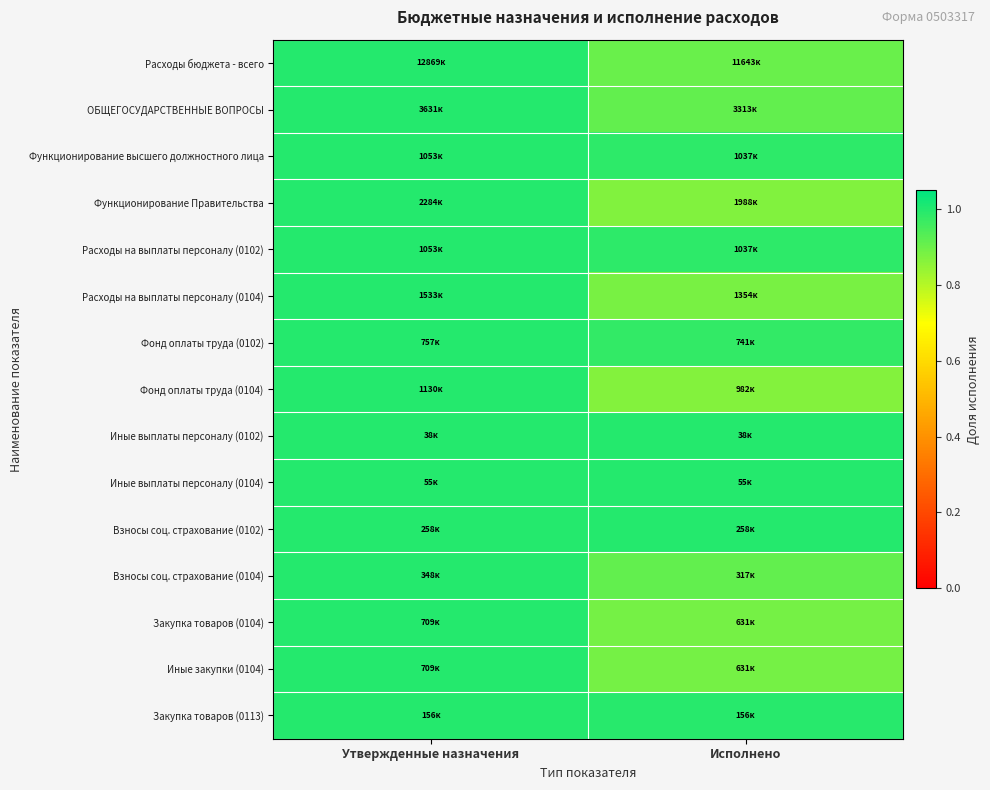

Rank the series by their maximum value, from lowest to highest.

Расходы бюджета - всего, ОБЩЕГОСУДАРСТВЕННЫЕ ВОПРОСЫ, Функционирование высшего должностного лица, Функционирование Правительства, Расходы на выплаты персоналу (0102), Расходы на выплаты персоналу (0104), Фонд оплаты труда (0102), Фонд оплаты труда (0104), Иные выплаты персоналу (0102), Иные выплаты персоналу (0104), Взносы соц. страхование (0102), Взносы соц. страхование (0104), Закупка товаров (0104), Иные закупки (0104), Закупка товаров (0113)